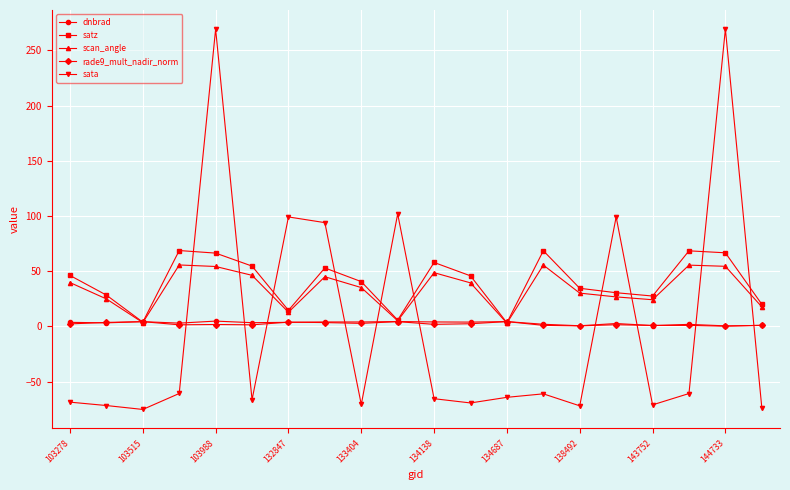

How many intersections are there between satz and sata?

10